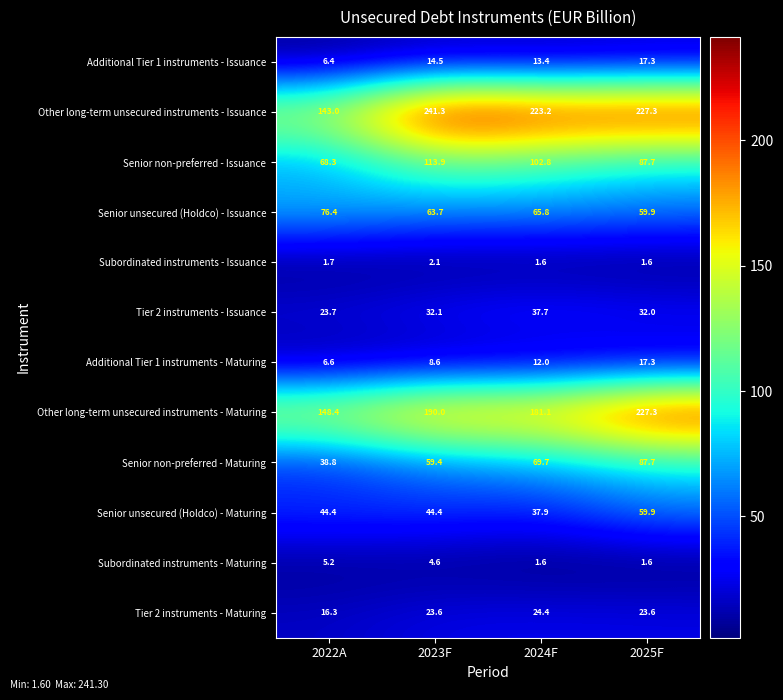

What is the maximum value shown in the chart?

241.3